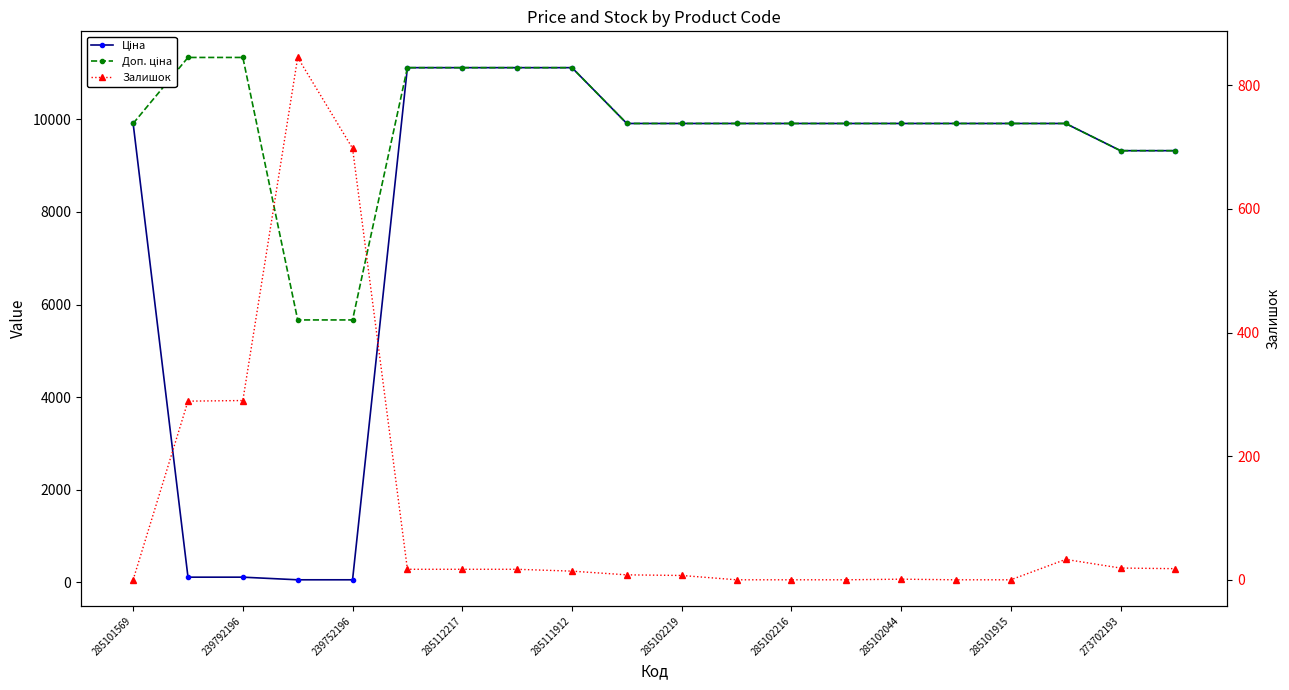

Which series has the largest total across all categories?

Доп. ціна